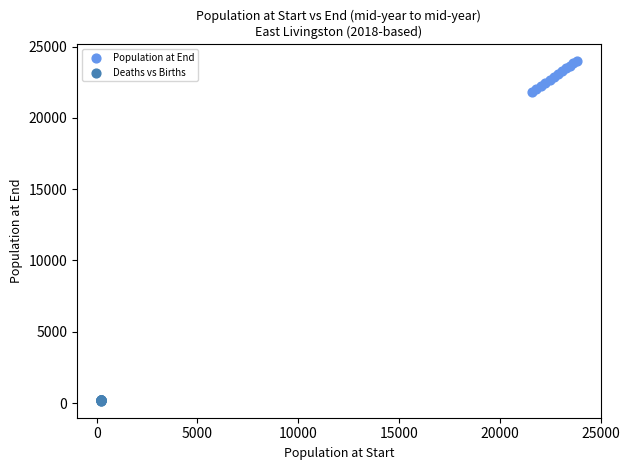

Which series reaches the minimum Y coordinate?

Deaths vs Births